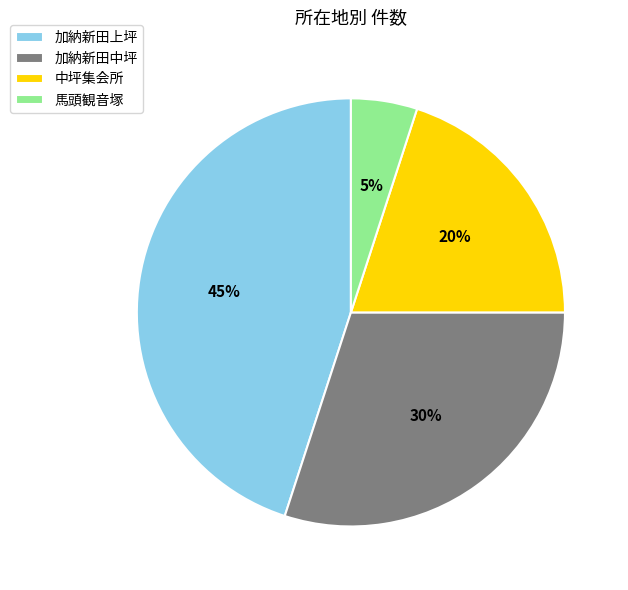

To the nearest percent, what is the difference between the 加納新田上坪 and 加納新田中坪 slice percentages?

15%